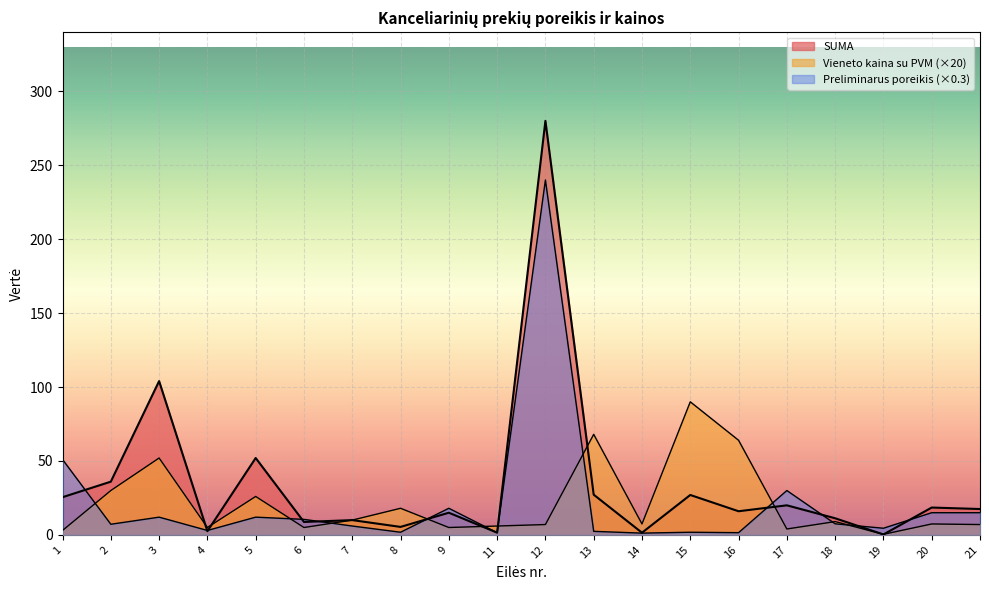

Between which two adjacent categories do Vieneto kaina su PVM and Preliminarus poreikis metams first intersect?

1 and 2